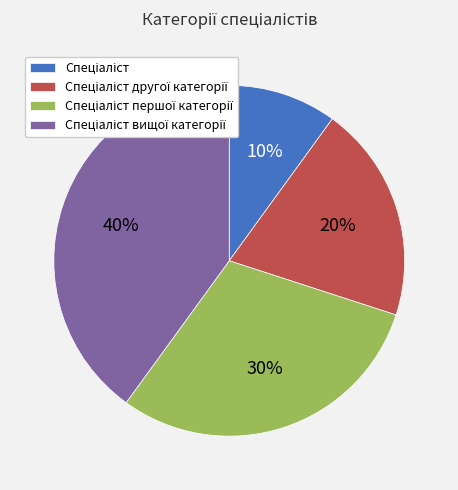

Is there a majority slice in this chart?

No